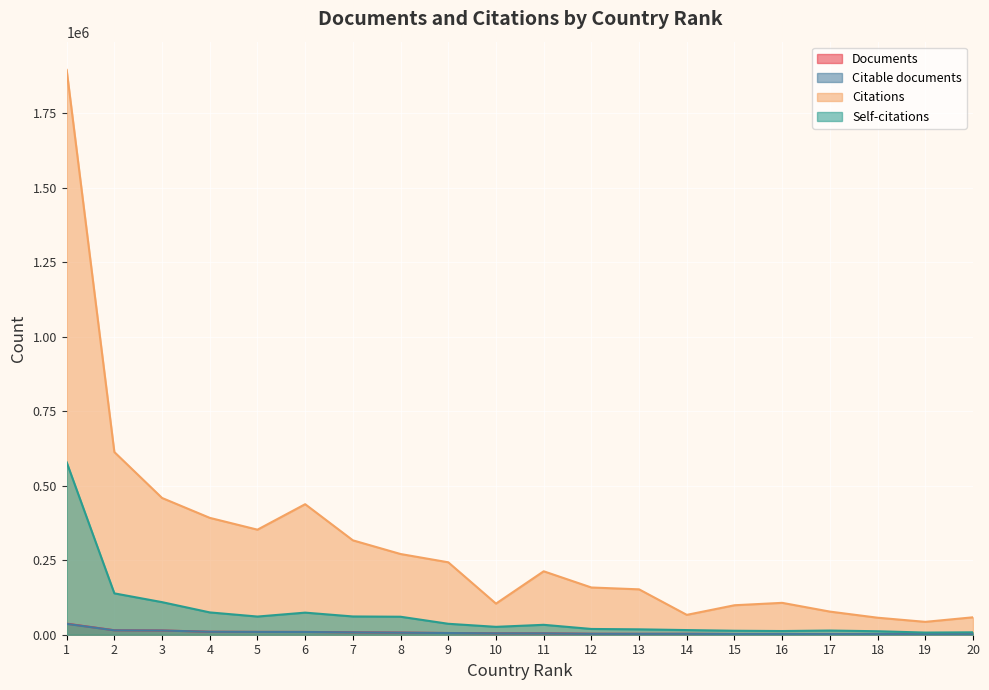

List the series in order of their peak value, lowest first.

Citable documents, Documents, Self-citations, Citations